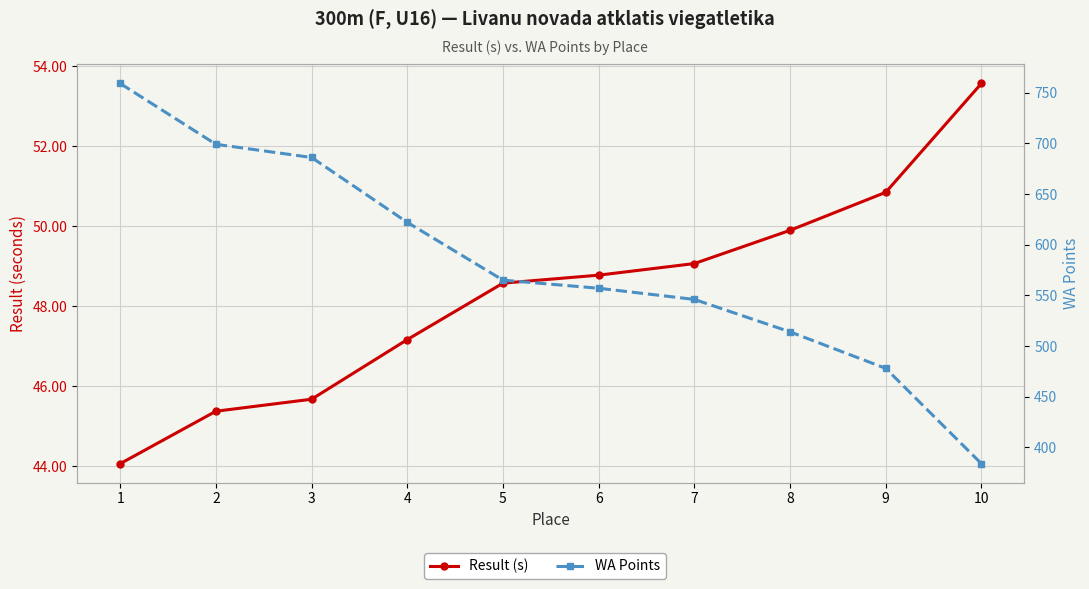

List the series in order of their overall mean, highest first.

WA Points, Result (s)